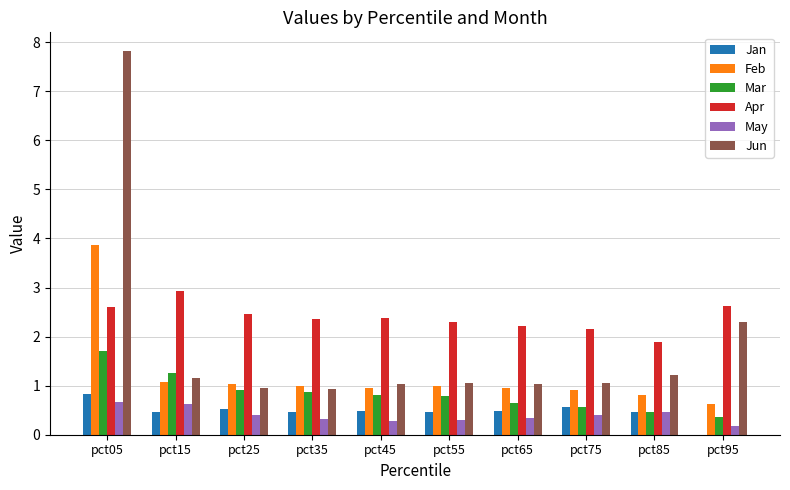

Where does the Apr series first go above 2?

pct05